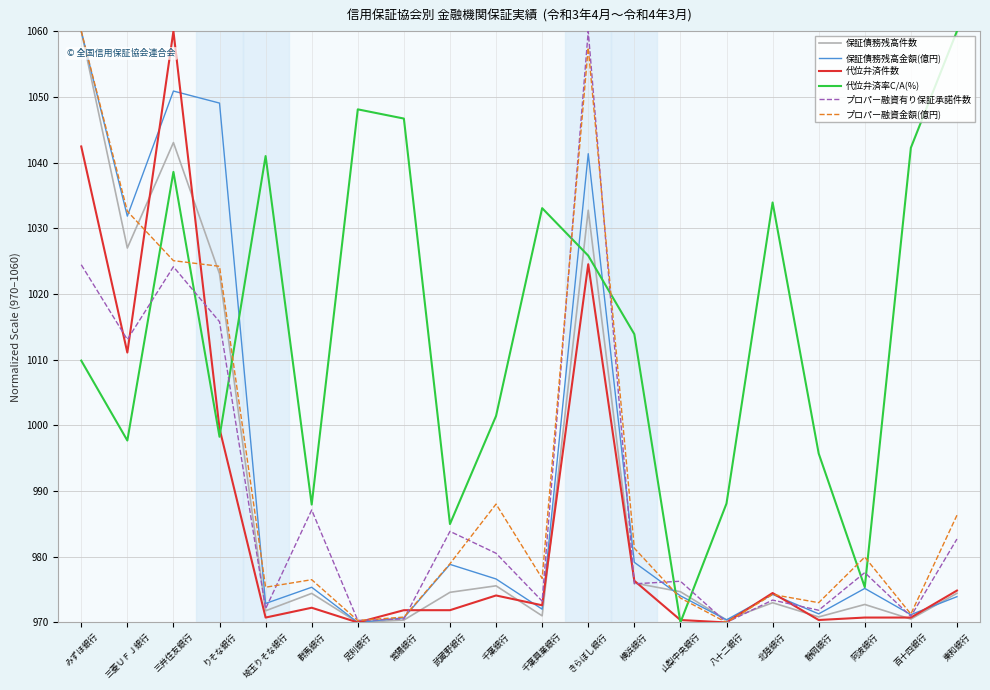

True or false: 保証債務残高件数 has a value of 975.6 at 千葉銀行.

True